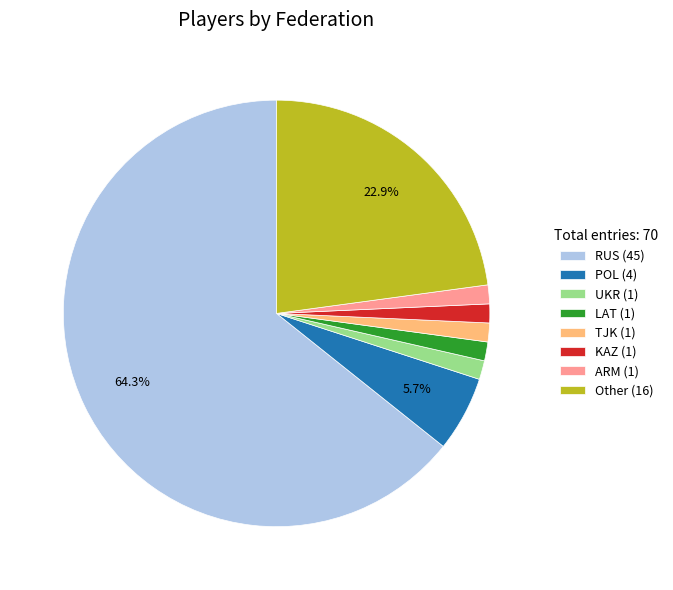

Between RUS and POL, which is larger?

RUS